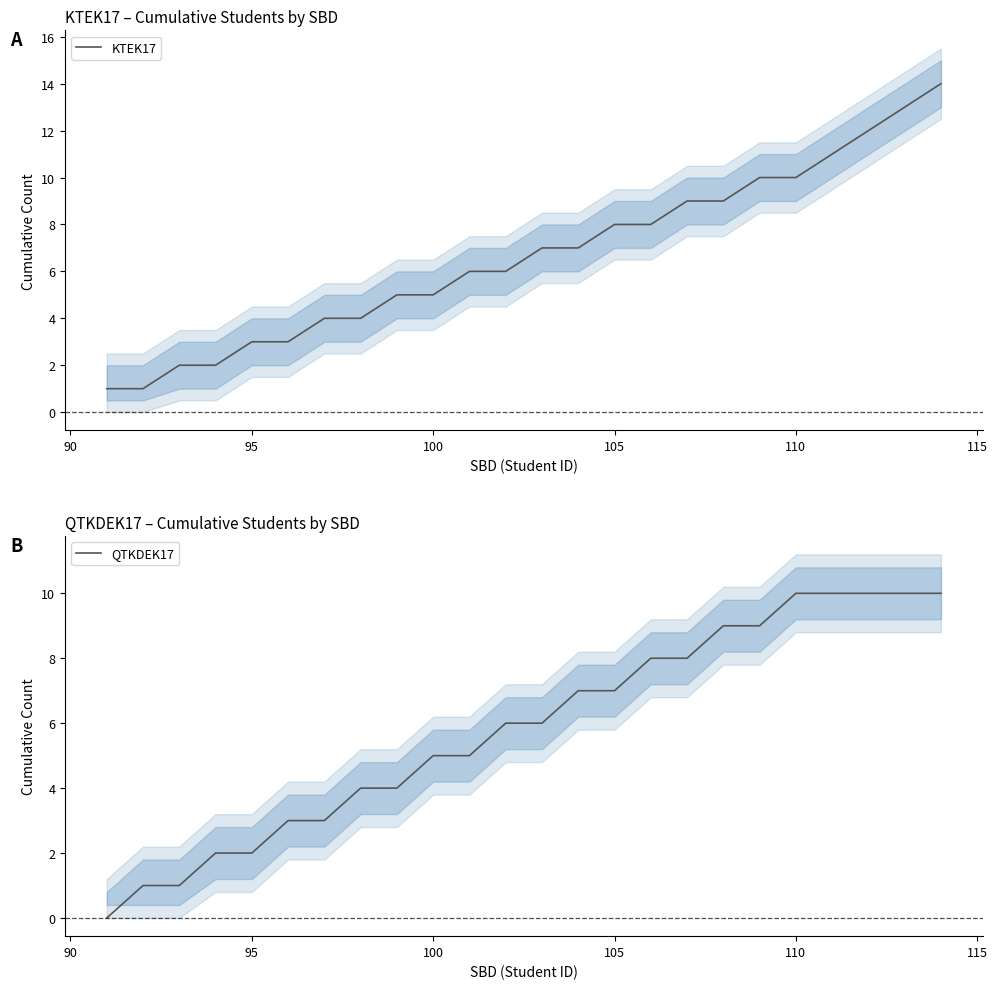

Is it true that KTEK17 equals 8 at 100?

False